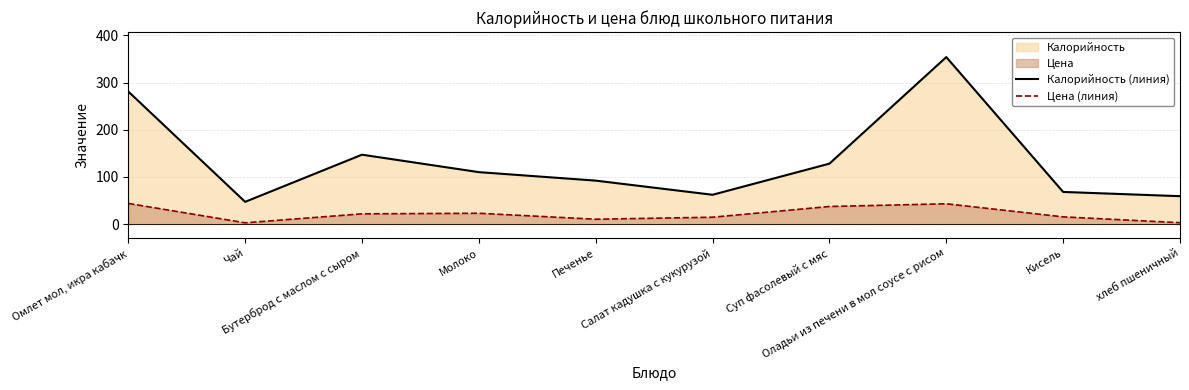

What is the value of the Калорийность (линия) point at the 9th from the left?

68.0